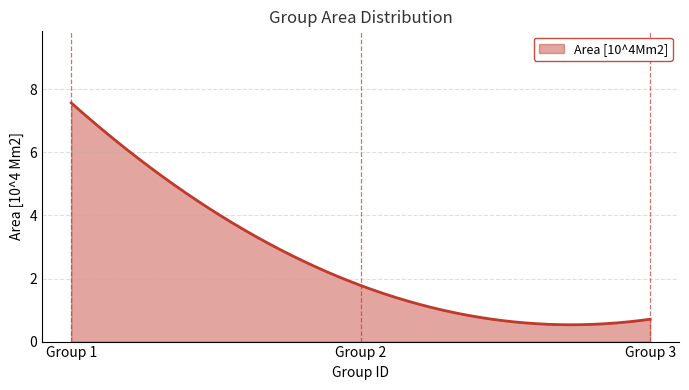

What is the sum of all values?

771.6